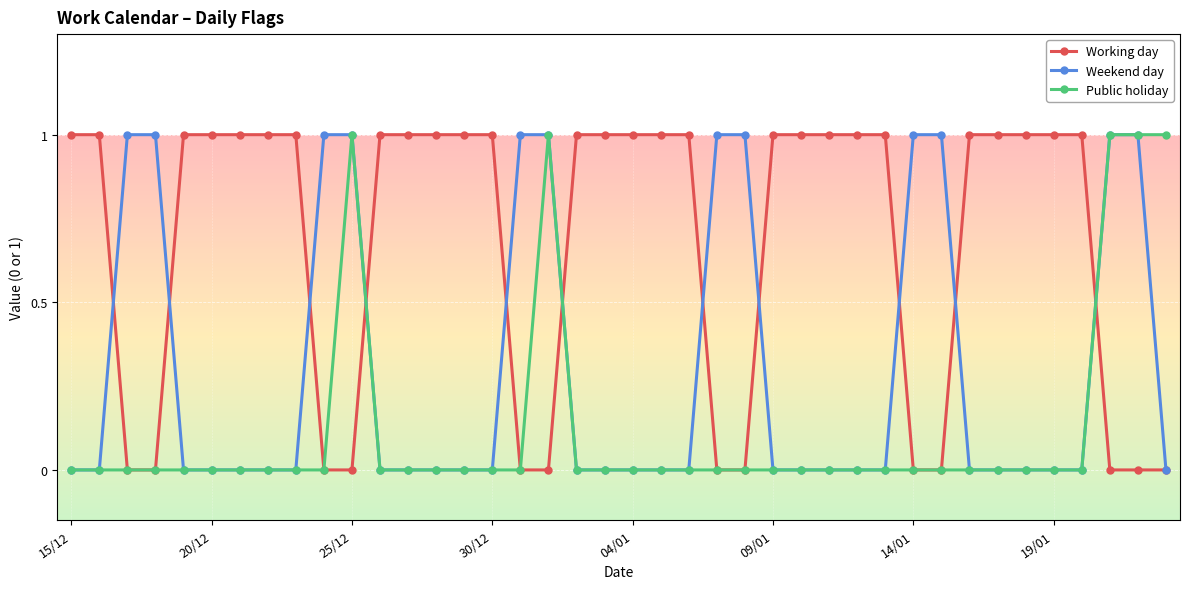

Rank the series by their average value, from highest to lowest.

Working day, Weekend day, Public holiday